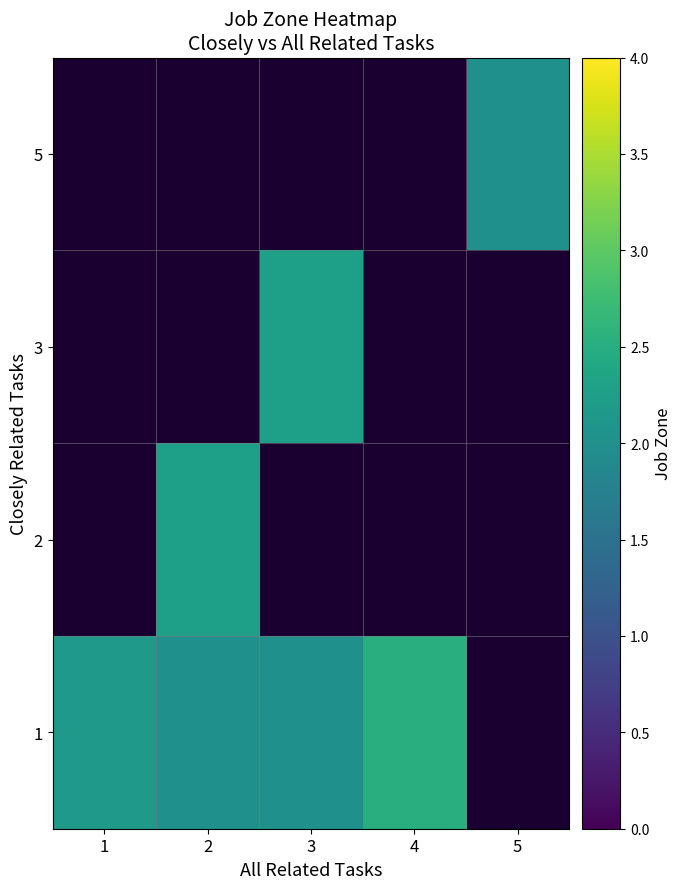

What is the sum of the 1 values at 3 and 2?

4.0